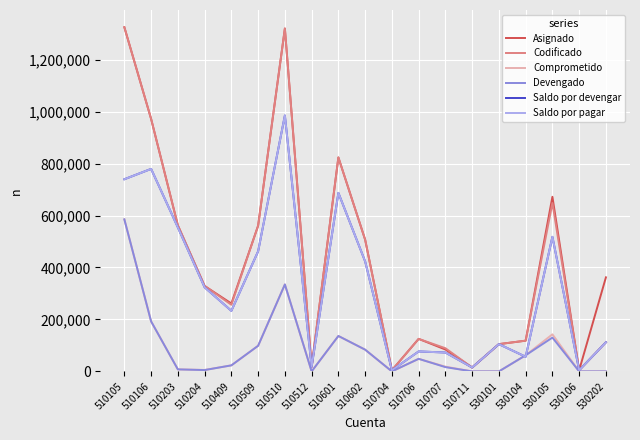

Where is Codificado nearest to the value 664689?

530105